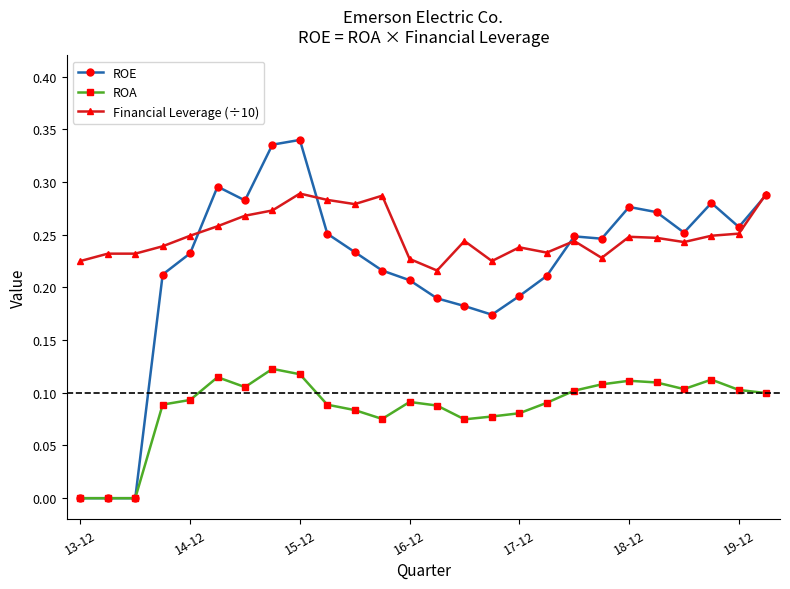

True or false: ROA and Financial Leverage (÷10) cross at least once.

False